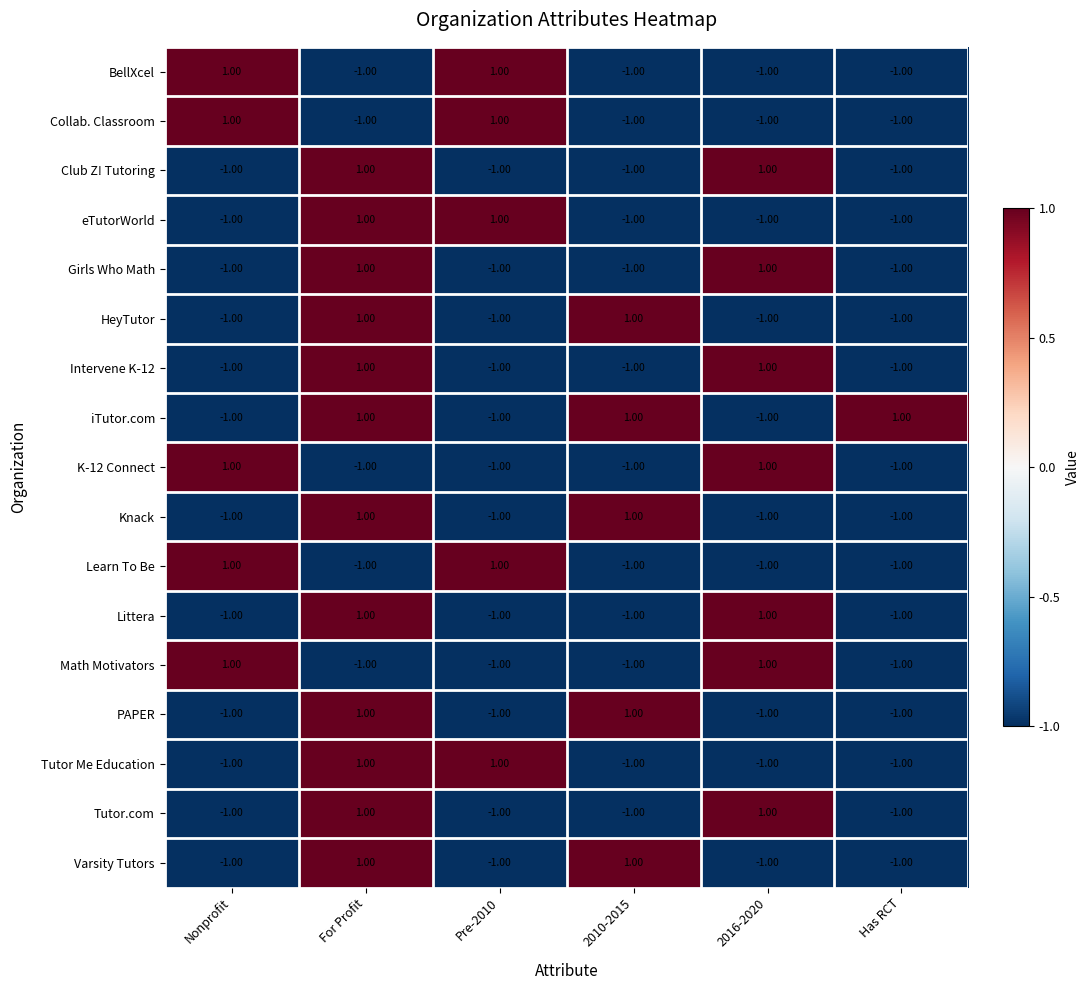

How many data points does each series have?

6